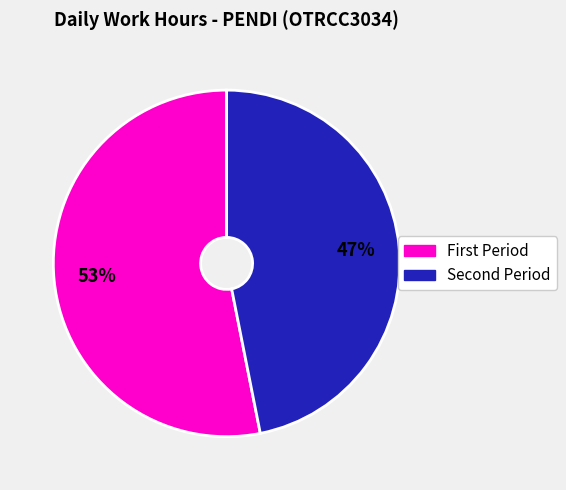

To the nearest percent, what is the difference between the largest and smallest slice percentages?

6%